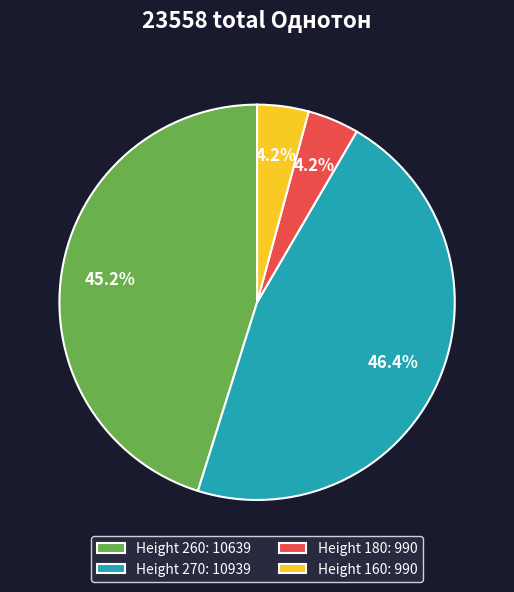

To the nearest percent, what is the difference between the largest and smallest slice percentages?

42%